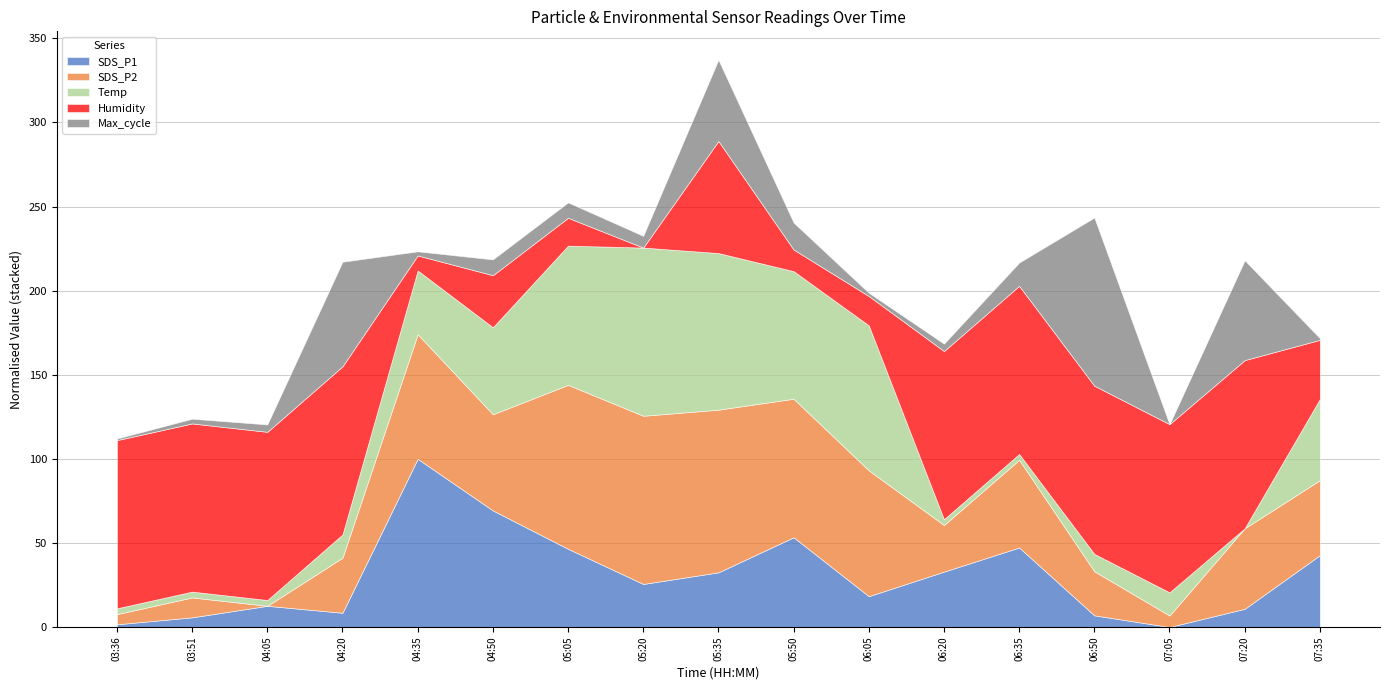

The value of SDS_P1 at 05:05 is 46.5. True or false?

True